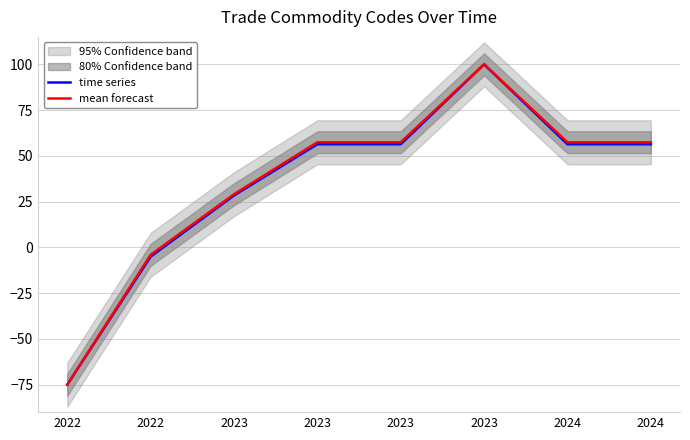

List the series in order of their peak value, lowest first.

time series, mean forecast